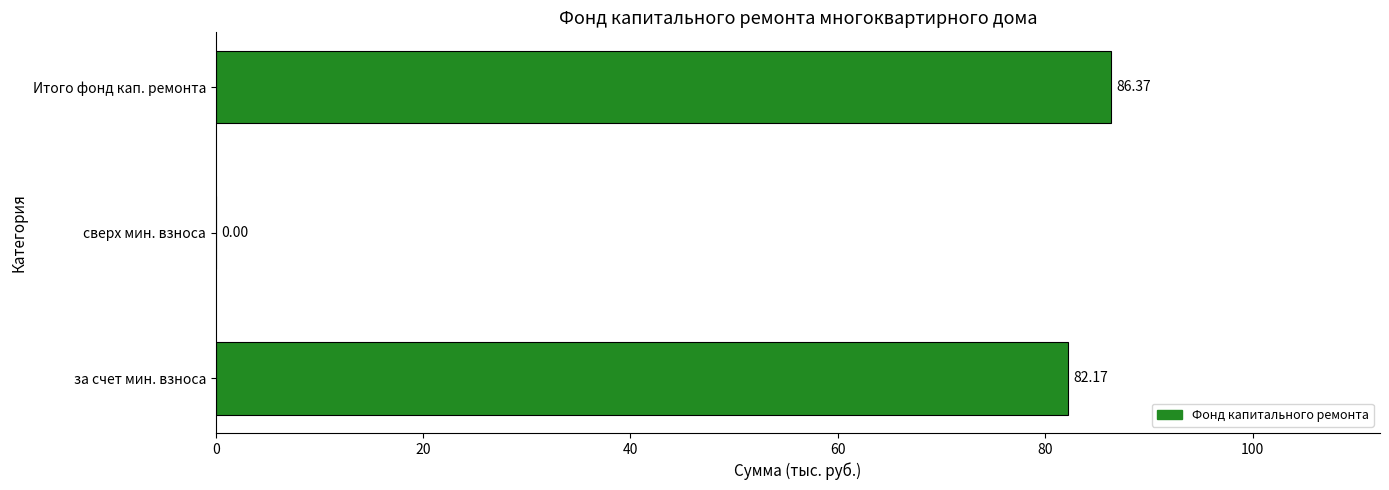

How many values are above zero?

2